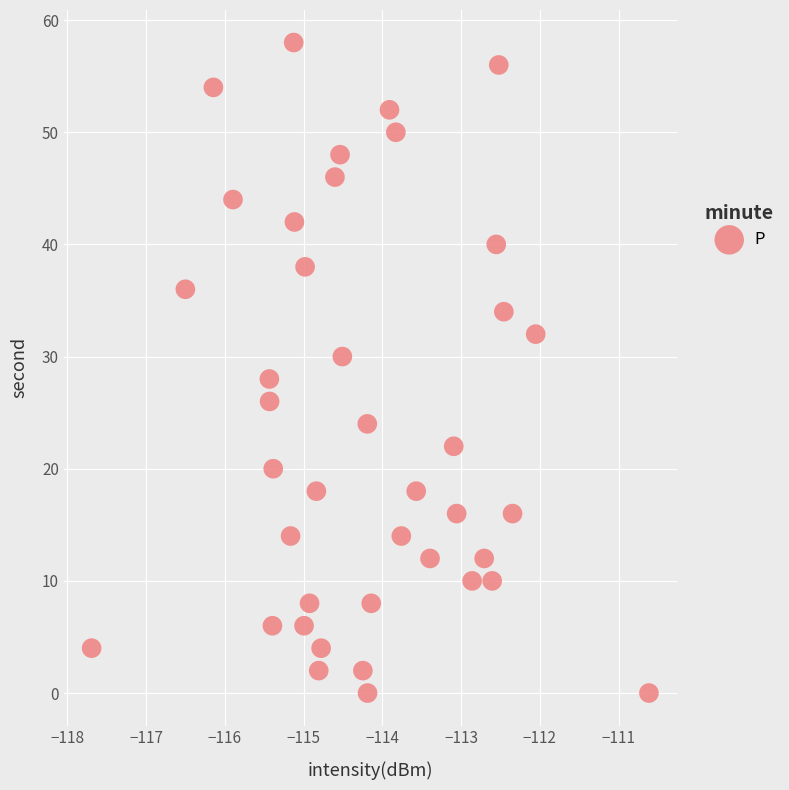

What is the range of Y values (max minus min)?

58